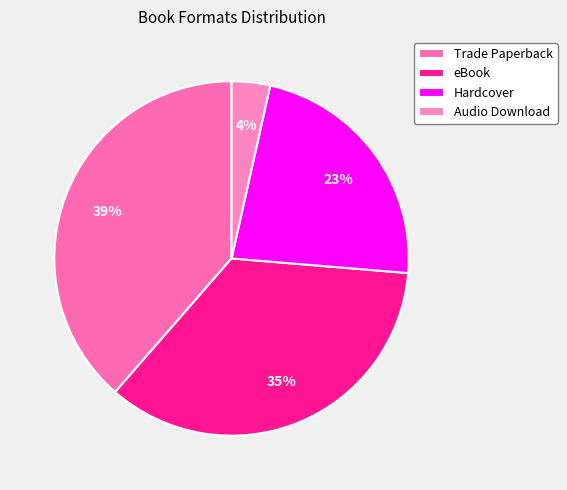

Is there a majority slice in this chart?

No